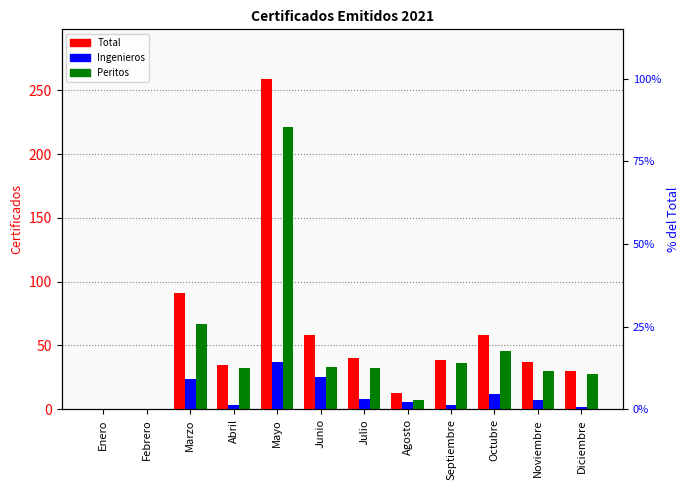

How many categories are shown in the chart?

12